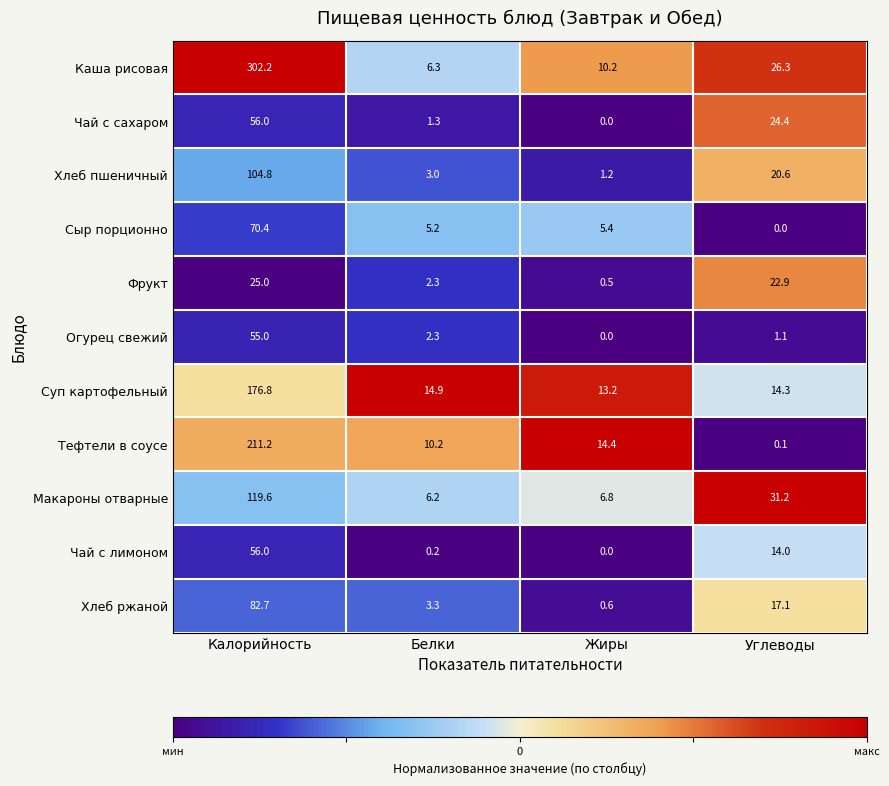

At which label is Огурец свежий closest to 27?

Белки